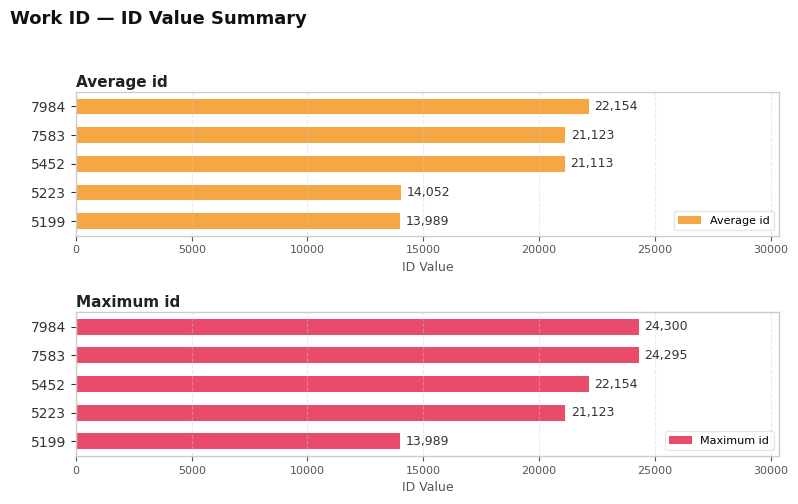

What is the difference between the Average id values at 7583 and 5223?

7071